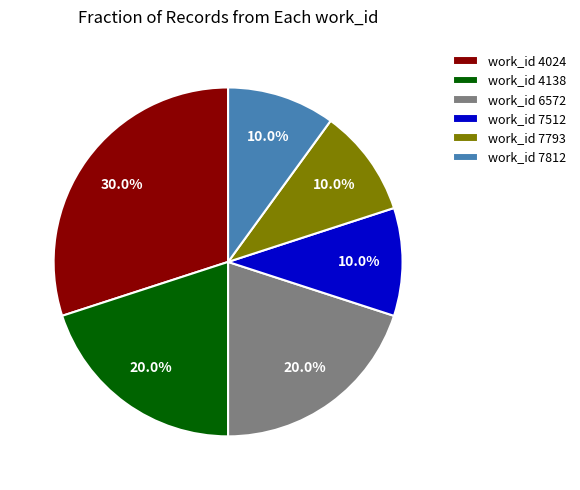

Which category has the biggest portion of the pie?

work_id 4024